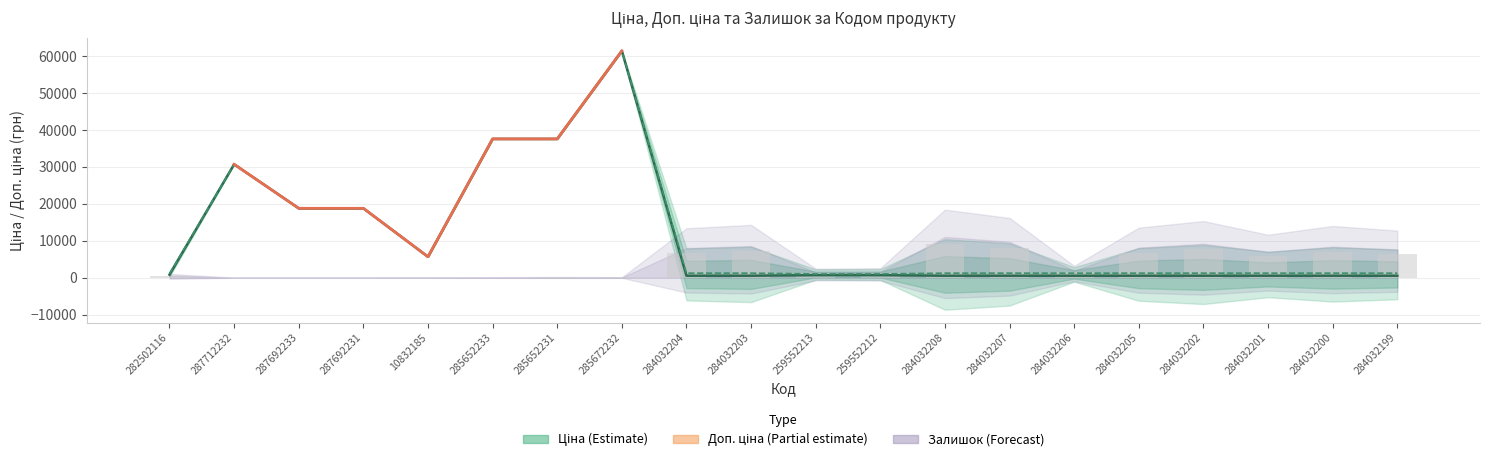

What position from the right is 287692231?

17